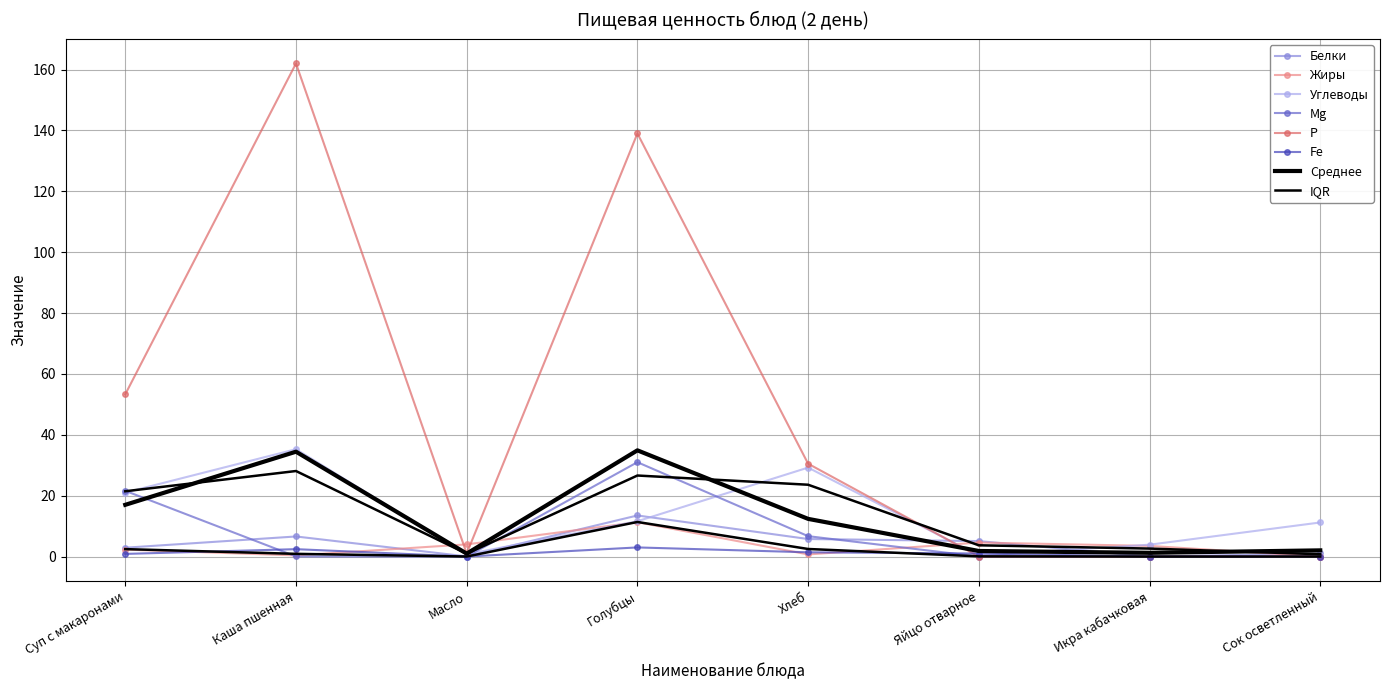

At which label does Белки reach its peak?

Голубцы